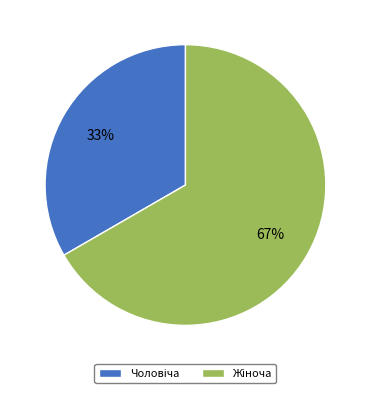

Is there a majority slice in this chart?

Yes